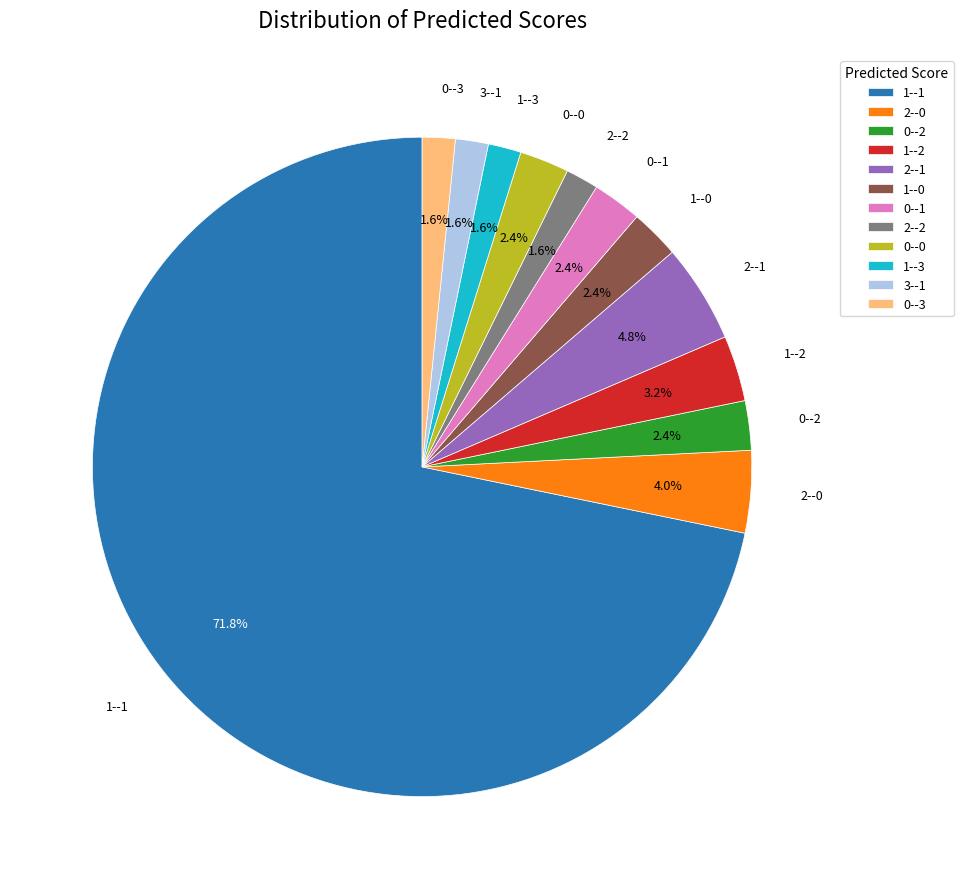

Combined, do 0--1 and 1--2 account for over 50%?

No